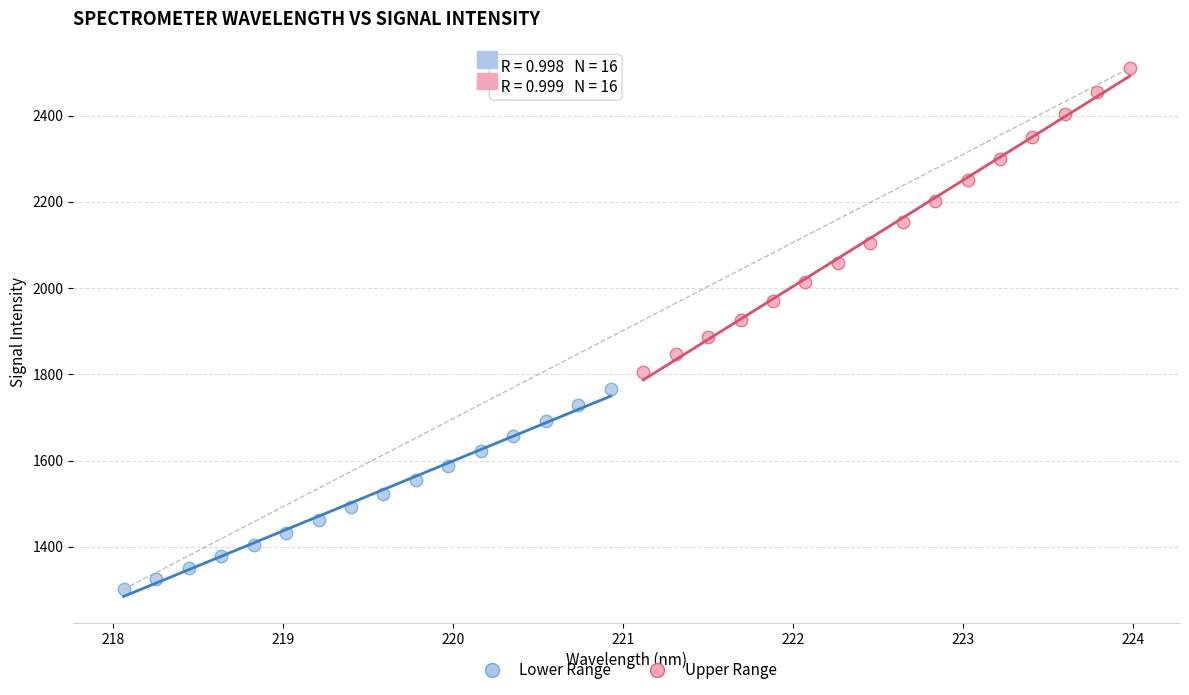

Which series contains the highest Y value?

Upper Range